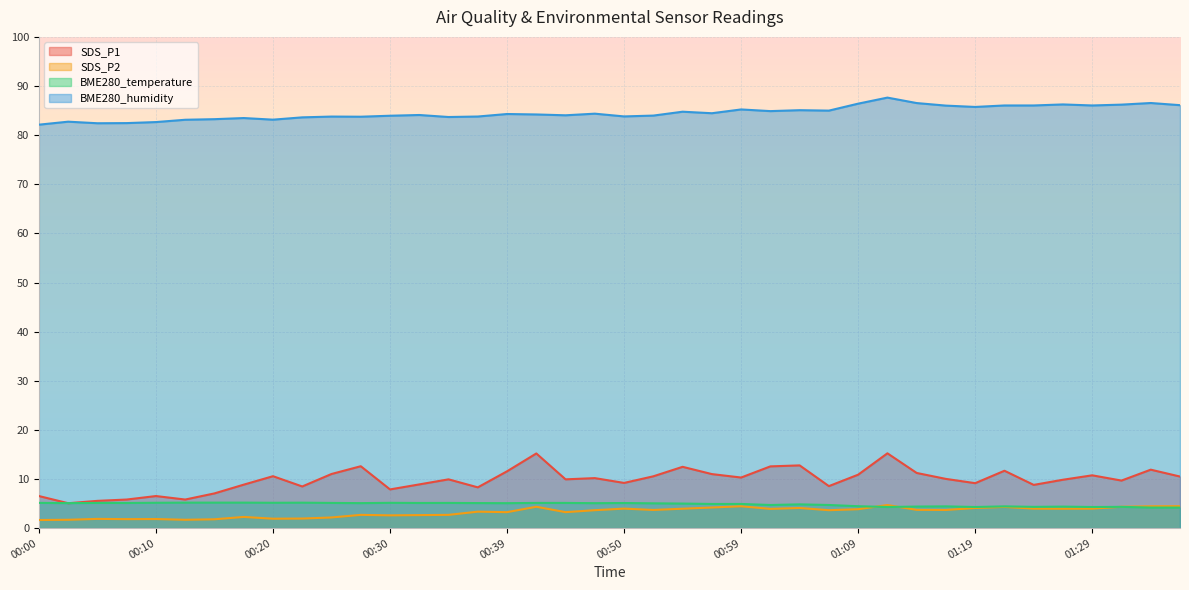

The BME280_humidity series shows 86.1 at 01:36. True or false?

True